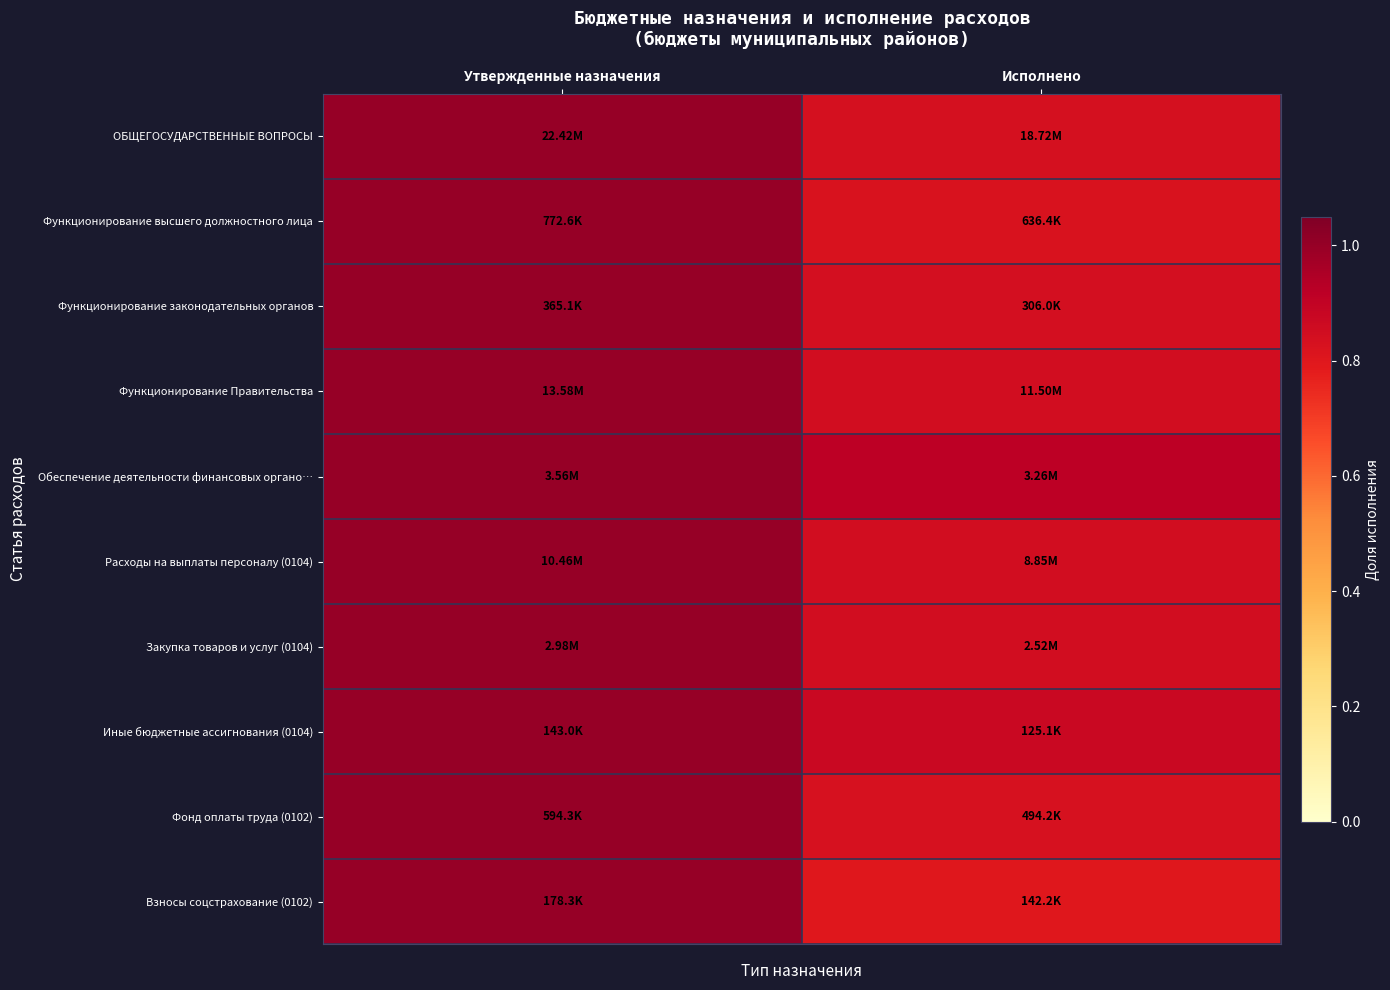

Reading right to left, what are all the values shown in this chart?

ОБЩЕГОСУДАРСТВЕННЫЕ ВОПРОСЫ: Исполнено=0.8	Утвержденные назначения=1.0
Функционирование высшего должностного лица: Исполнено=0.8	Утвержденные назначения=1.0
Функционирование законодательных органов: Исполнено=0.8	Утвержденные назначения=1.0
Функционирование Правительства: Исполнено=0.8	Утвержденные назначения=1.0
Обеспечение деятельности финансовых органо…: Исполнено=0.9	Утвержденные назначения=1.0
Расходы на выплаты персоналу (0104): Исполнено=0.8	Утвержденные назначения=1.0
Закупка товаров и услуг (0104): Исполнено=0.8	Утвержденные назначения=1.0
Иные бюджетные ассигнования (0104): Исполнено=0.9	Утвержденные назначения=1.0
Фонд оплаты труда (0102): Исполнено=0.8	Утвержденные назначения=1.0
Взносы соцстрахование (0102): Исполнено=0.8	Утвержденные назначения=1.0